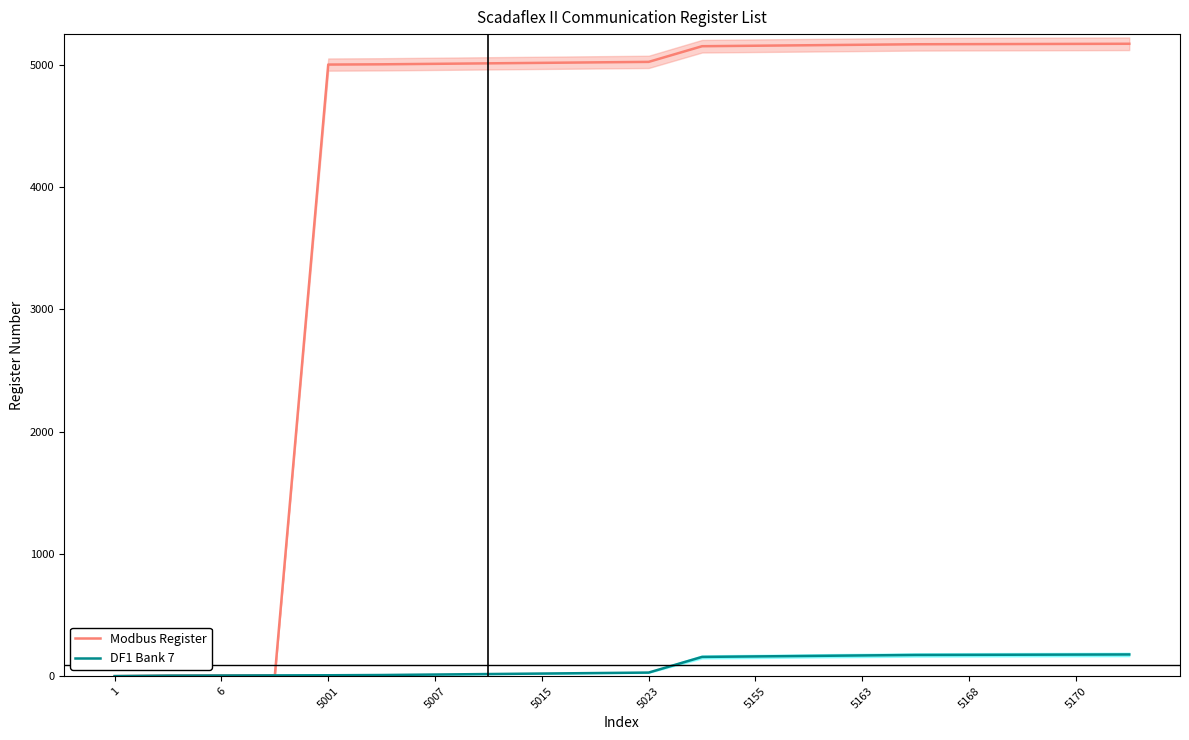

What are all the series names shown in the legend?

Modbus Register, DF1 Bank 7